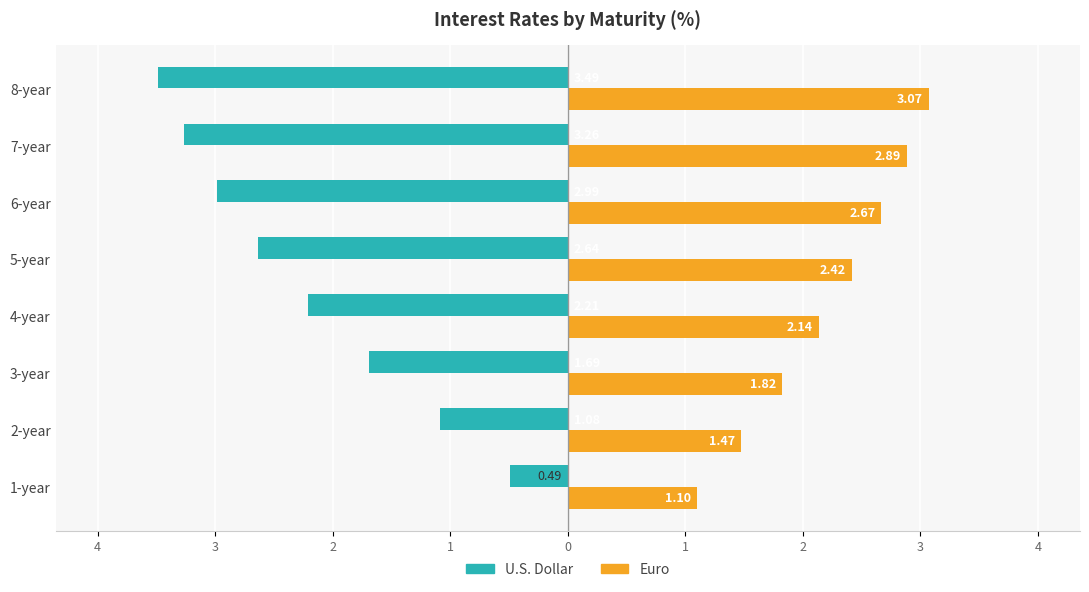

What are all the series names shown in the legend?

U.S. Dollar, Euro